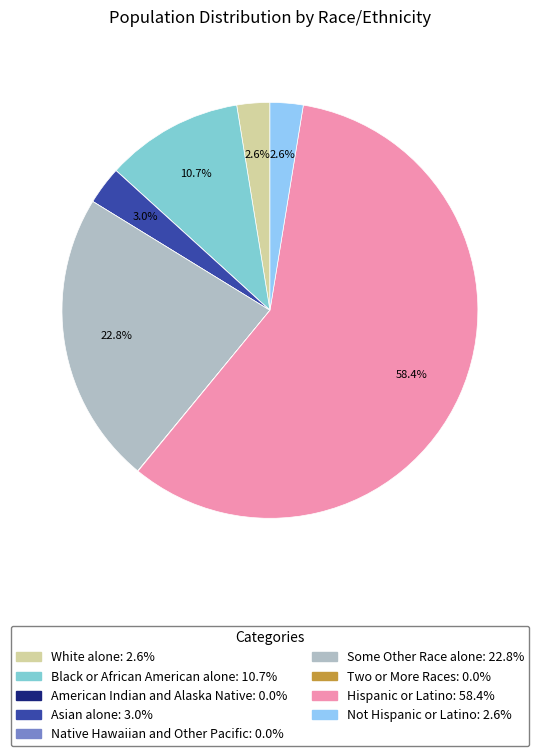

To the nearest percent, what is the average slice percentage?

11%